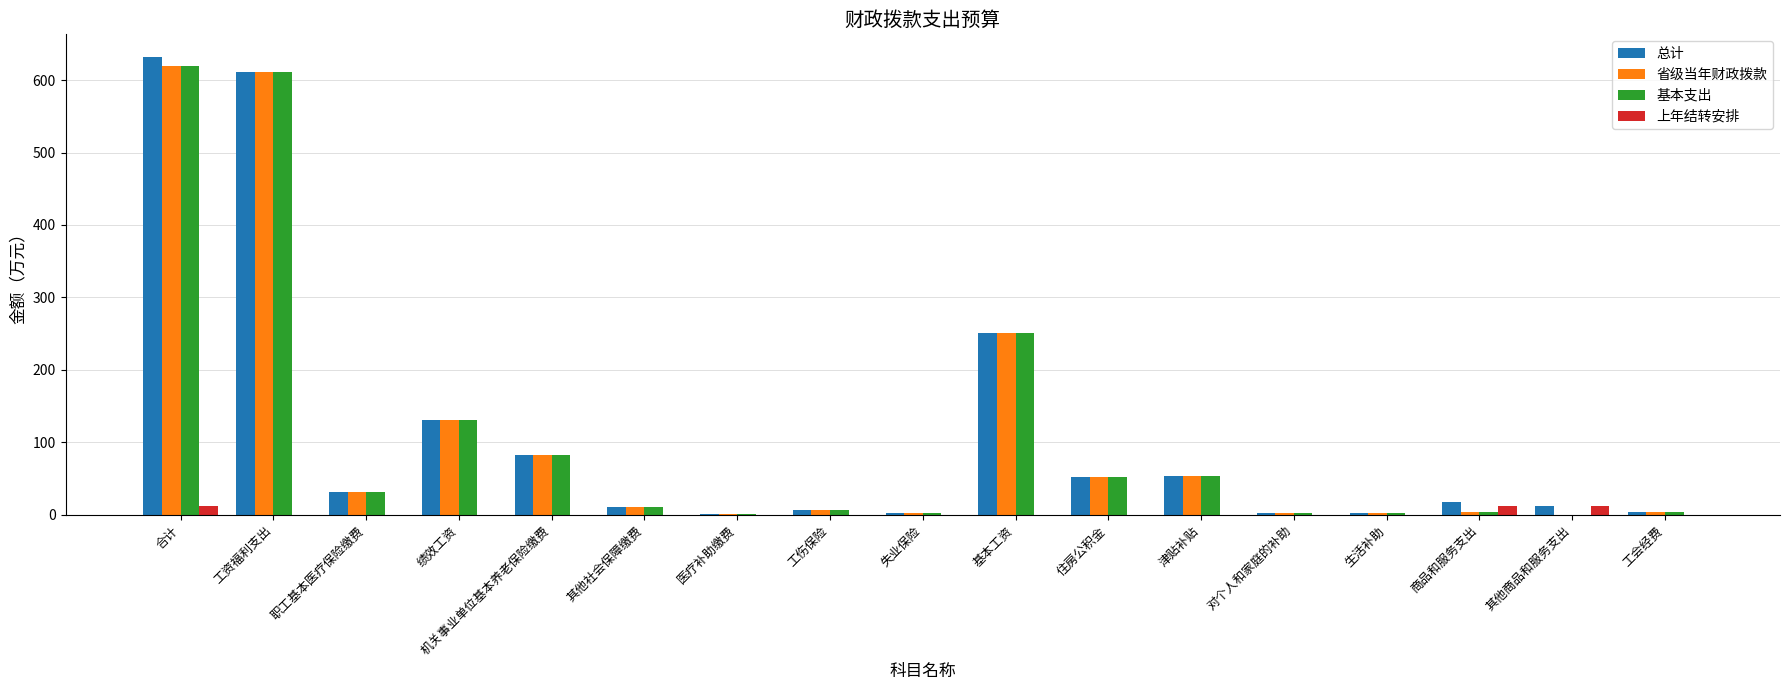

Is the value of 省级当年财政拨款 at 职工基本医疗保险缴费 greater than the value of 上年结转安排 at 医疗补助缴费?

Yes